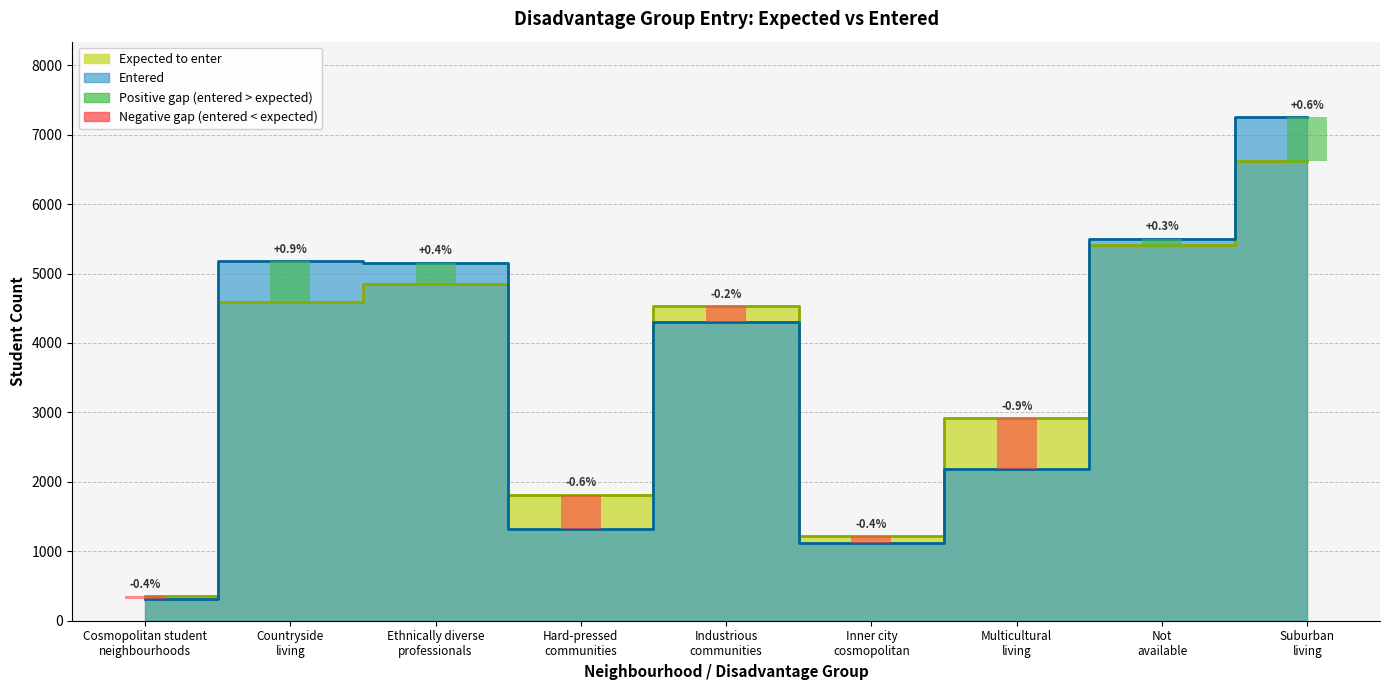

Rank the categories by Expected to enter value from lowest to highest.

Cosmopolitan student
neighbourhoods, Inner city
cosmopolitan, Hard-pressed
communities, Multicultural
living, Industrious
communities, Countryside
living, Ethnically diverse
professionals, Not
available, Suburban
living